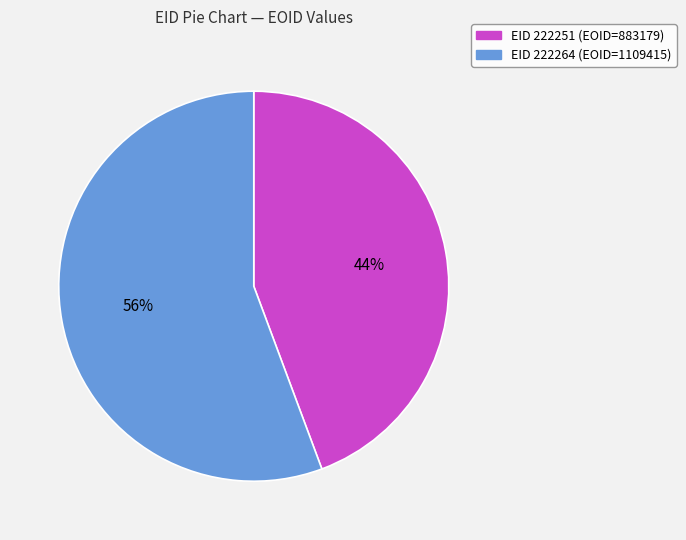

Does any single category account for the majority?

Yes